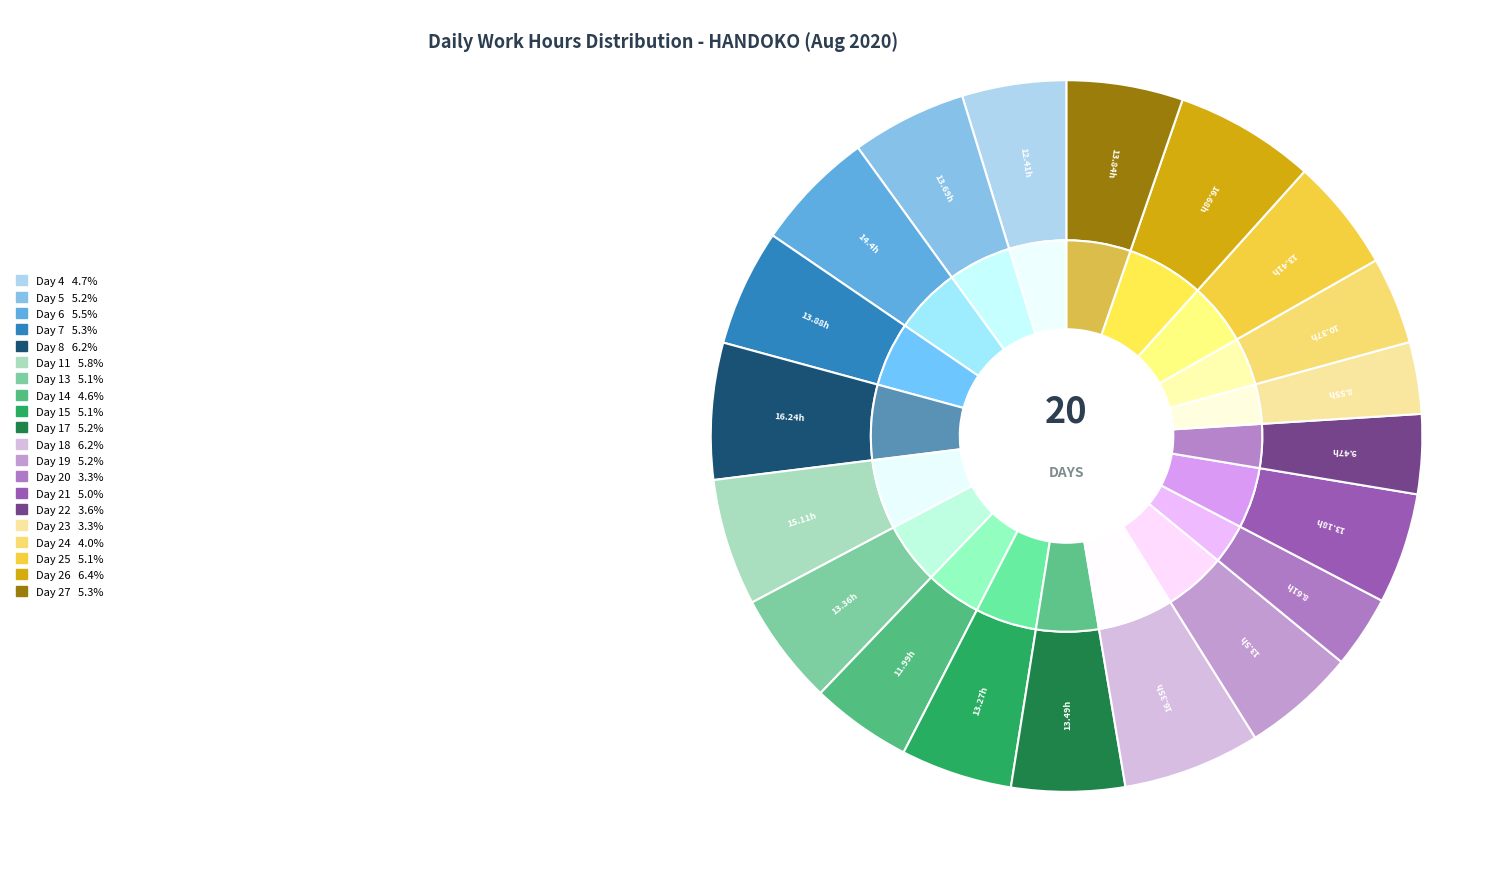

To the nearest percent, what is the difference between the largest and smallest slice percentages?

3%